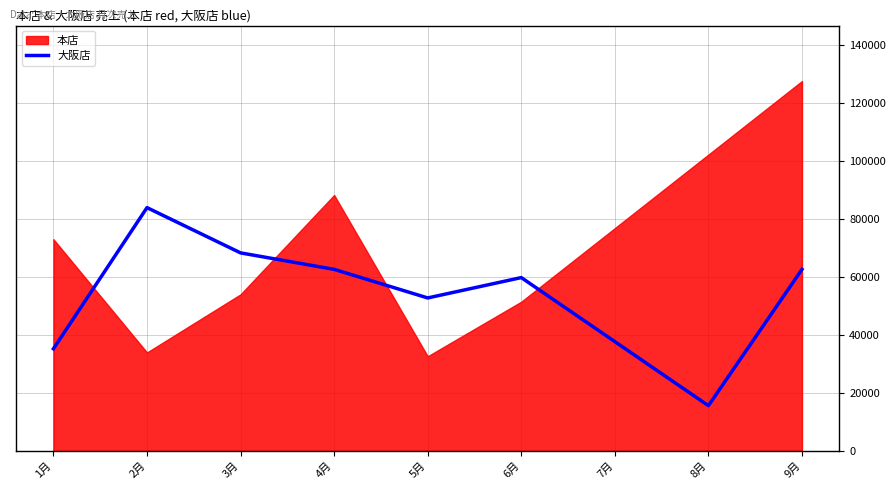

Where is 大阪店 nearest to the value 49764?

5月